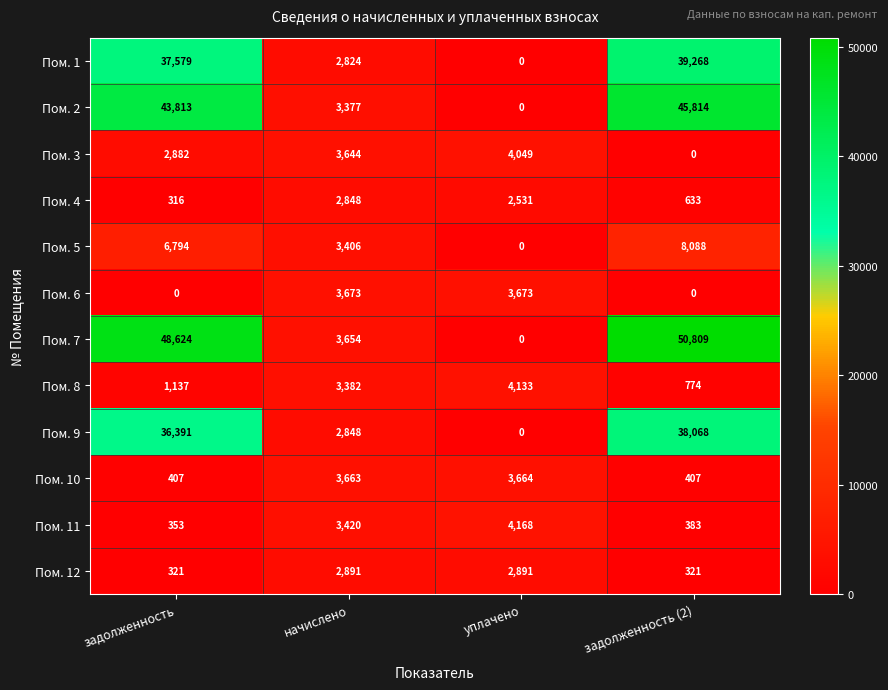

The value of Пом. 9 at задолженность (2) is 66597. True or false?

False